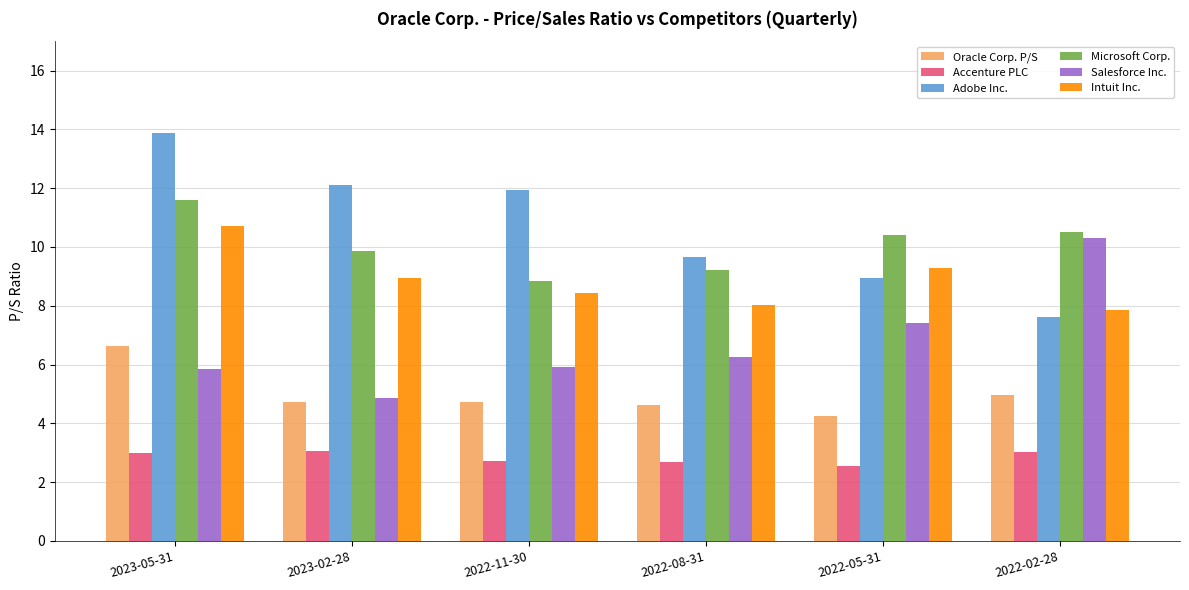

Rank the series by their maximum value, from lowest to highest.

Accenture PLC, Oracle Corp. P/S, Salesforce Inc., Intuit Inc., Microsoft Corp., Adobe Inc.